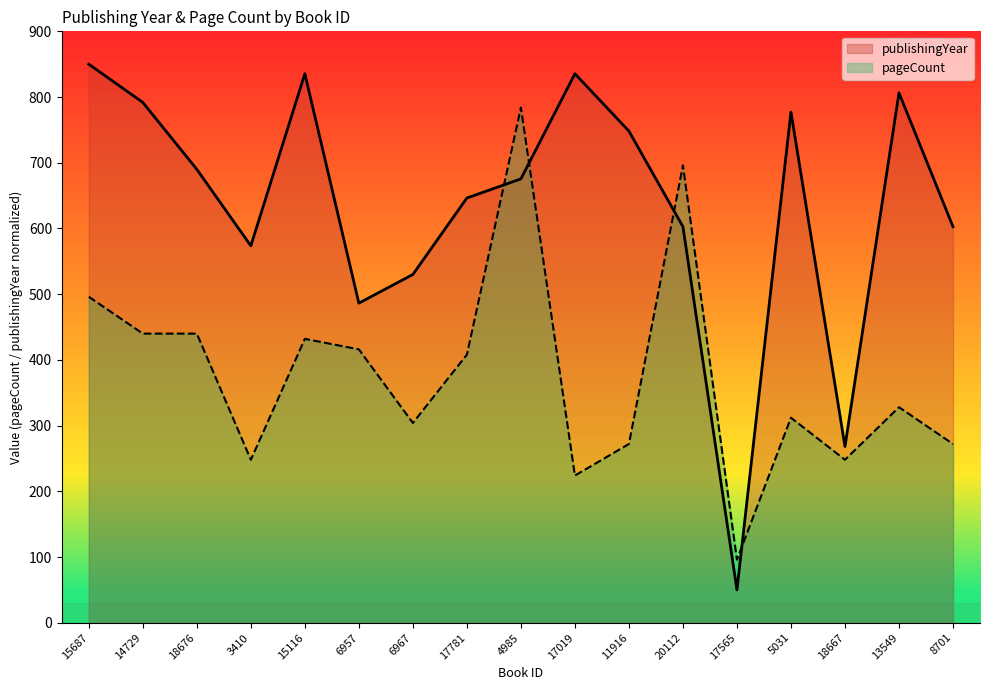

Count the number of data series in this chart.

2